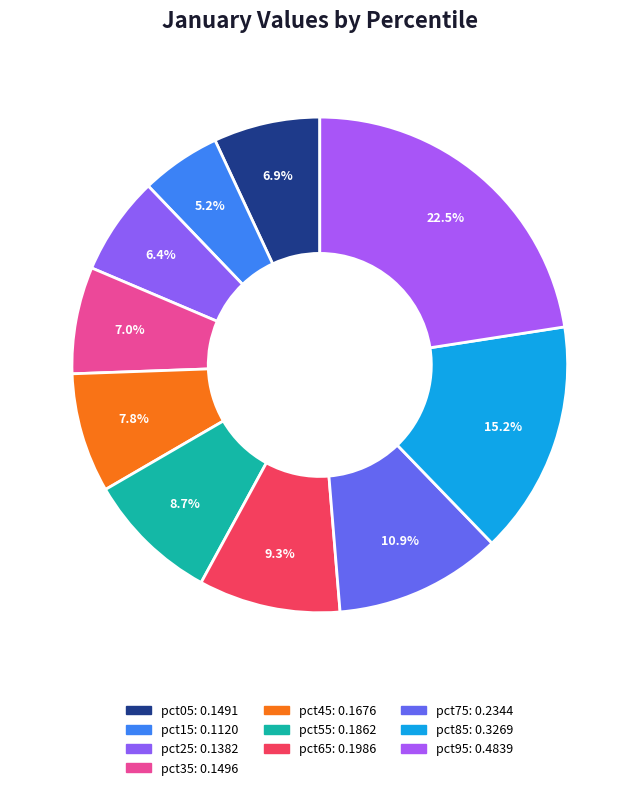

Rank the categories by value from highest to lowest.

pct95, pct85, pct75, pct65, pct55, pct45, pct35, pct05, pct25, pct15